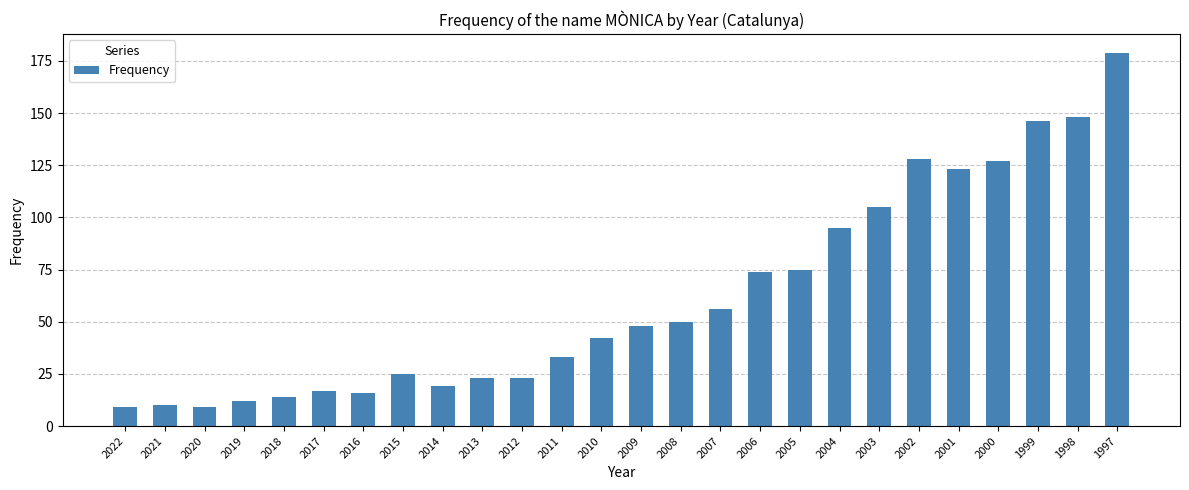

Reading left to right, what are all the values shown in this chart?

2022=9	2021=10	2020=9	2019=12	2018=14	2017=17	2016=16	2015=25	2014=19	2013=23	2012=23	2011=33	2010=42	2009=48	2008=50	2007=56	2006=74	2005=75	2004=95	2003=105	2002=128	2001=123	2000=127	1999=146	1998=148	1997=179